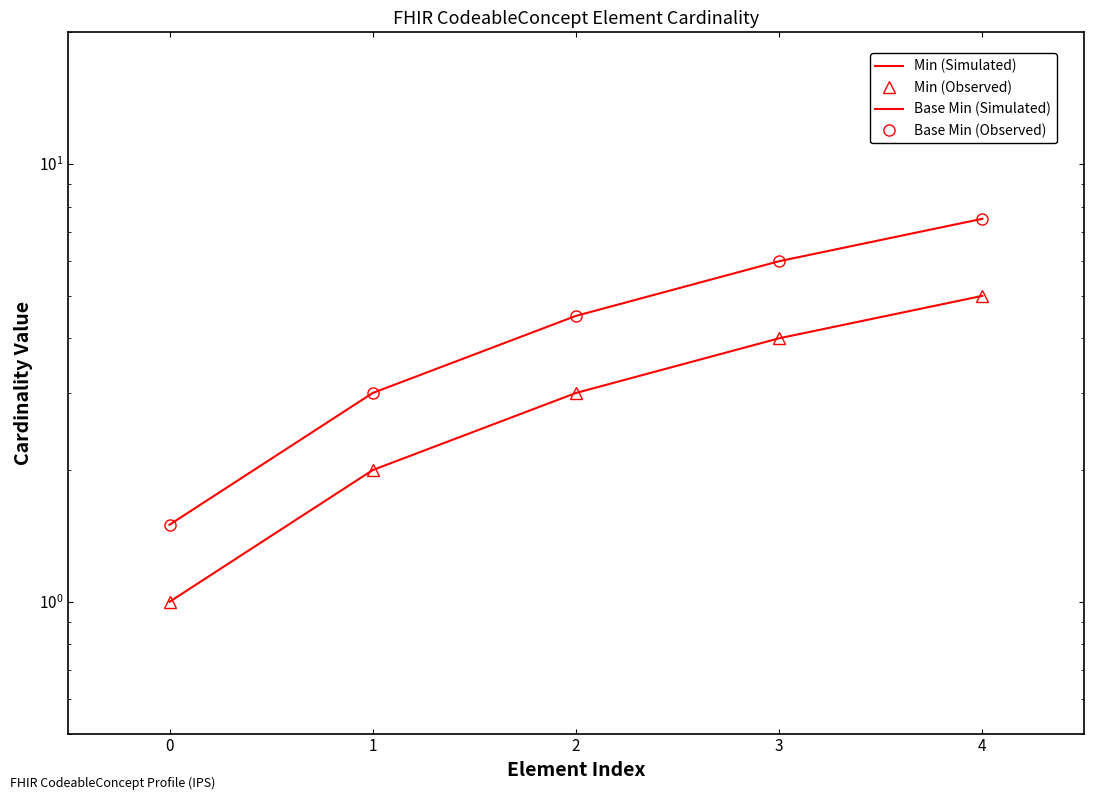

Reading right to left, extract all data points from this chart.

Min (Simulated): 4=5.0	3=4.0	2=3.0	1=2.0	0=1.0
Min (Observed): 4=5.0	3=4.0	2=3.0	1=2.0	0=1.0
Base Min (Simulated): 4=7.5	3=6.0	2=4.5	1=3.0	0=1.5
Base Min (Observed): 4=7.5	3=6.0	2=4.5	1=3.0	0=1.5